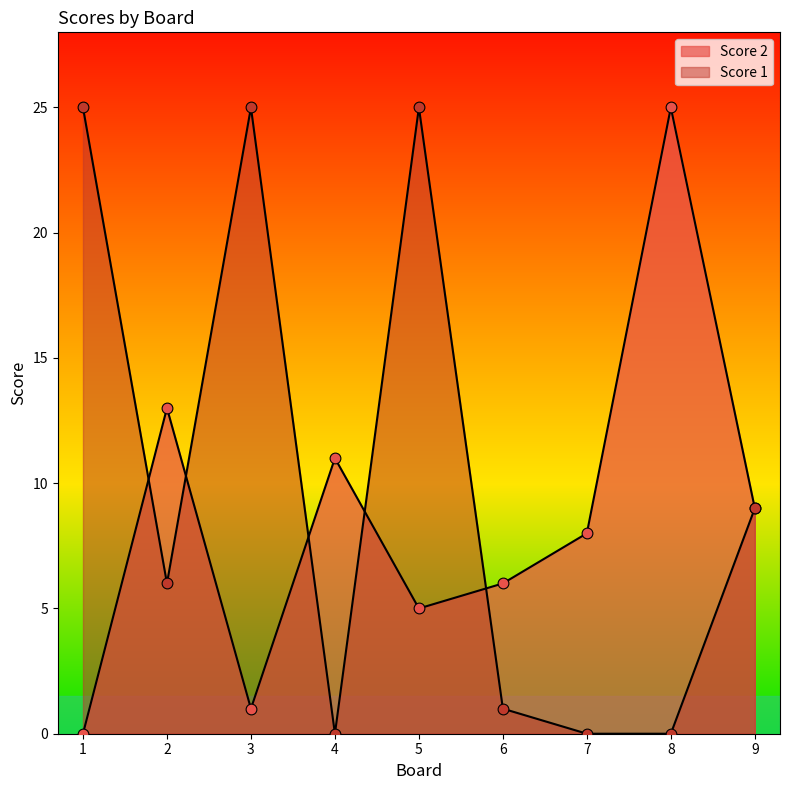

At how many categories does at least one series exceed 11?

5